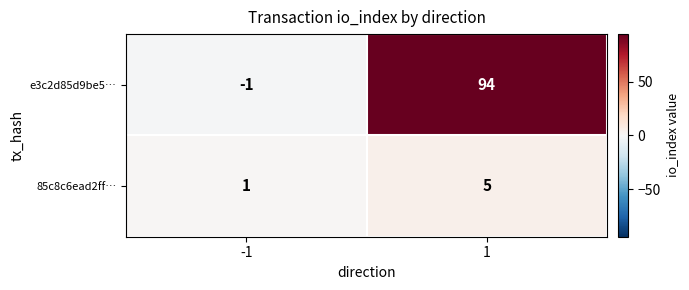

What is the spread (max minus min) of values at 1?

89